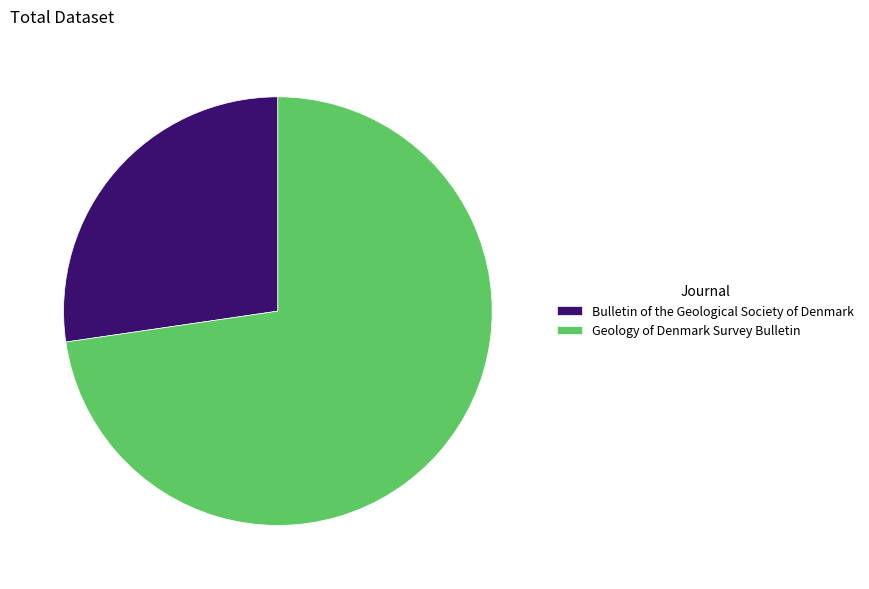

Rank the categories by value from highest to lowest.

Geology of Denmark Survey Bulletin, Bulletin of the Geological Society of Denmark